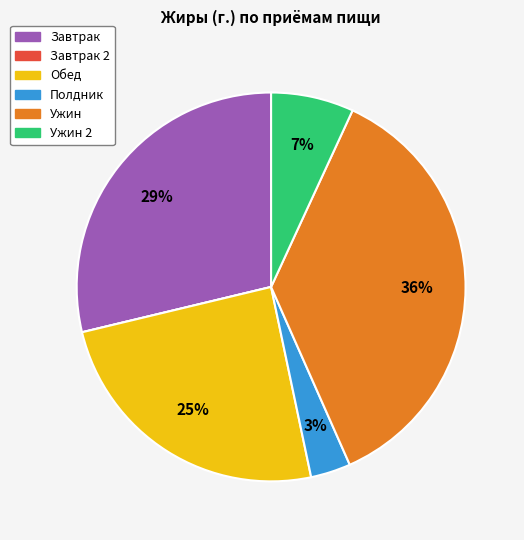

Does any single category account for the majority?

No